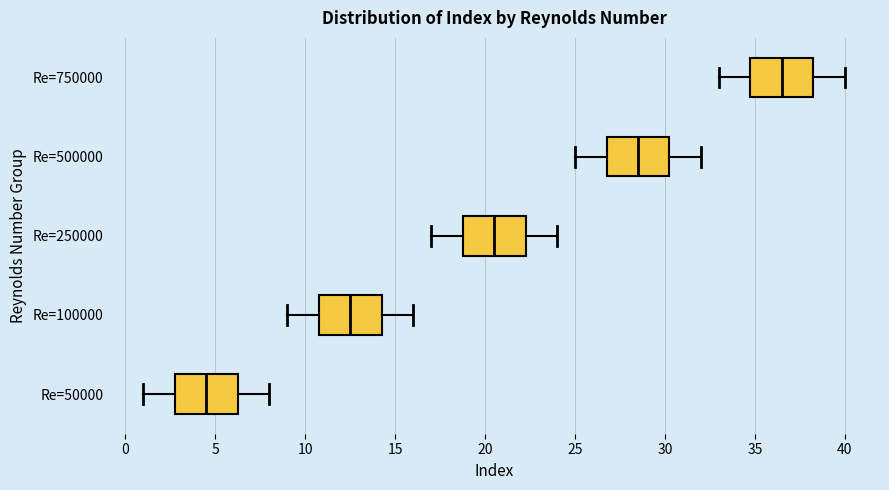

Reading bottom to top, read every box against the x-axis: the position of its median line, the range the box covers, and the ends of its whiskers. The values are not printed on the chart, so give them approximately, as read against the axis.

Re=50000: median 4.5, box 3.0 to 6.5, whiskers 1.0 to 8.0
Re=100000: median 12.5, box 11.0 to 14.5, whiskers 9.0 to 16.0
Re=250000: median 20.5, box 19.0 to 22.5, whiskers 17.0 to 24.0
Re=500000: median 28.5, box 27.0 to 30.5, whiskers 25.0 to 32.0
Re=750000: median 36.5, box 35.0 to 38.5, whiskers 33.0 to 40.0